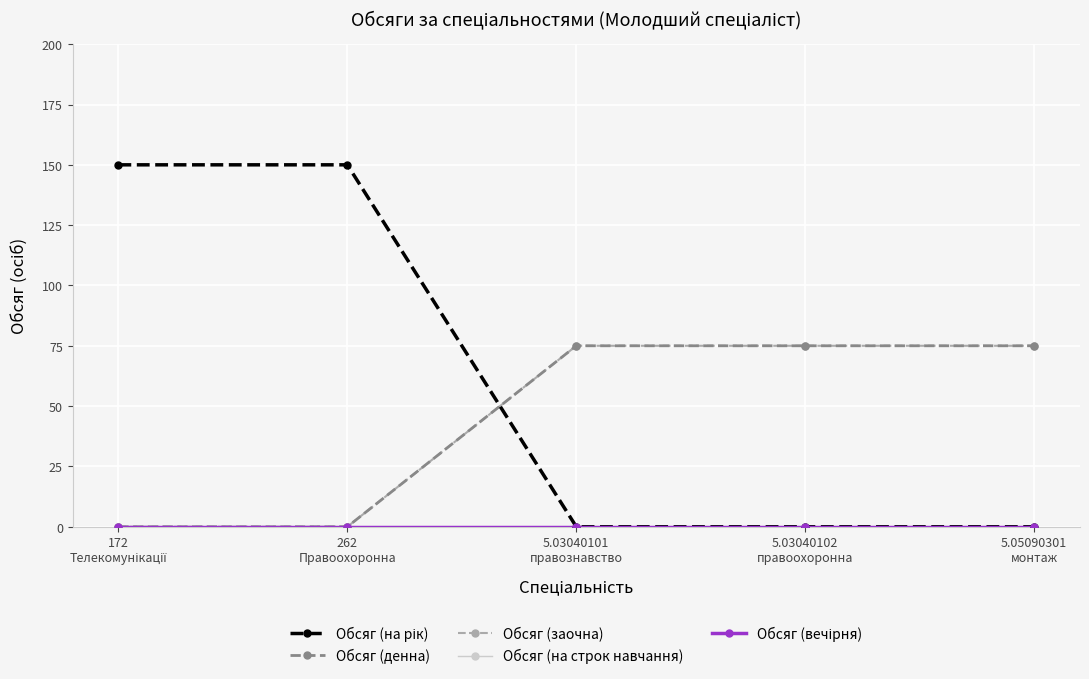

What position from the right is 5.05090301
монтаж?

1